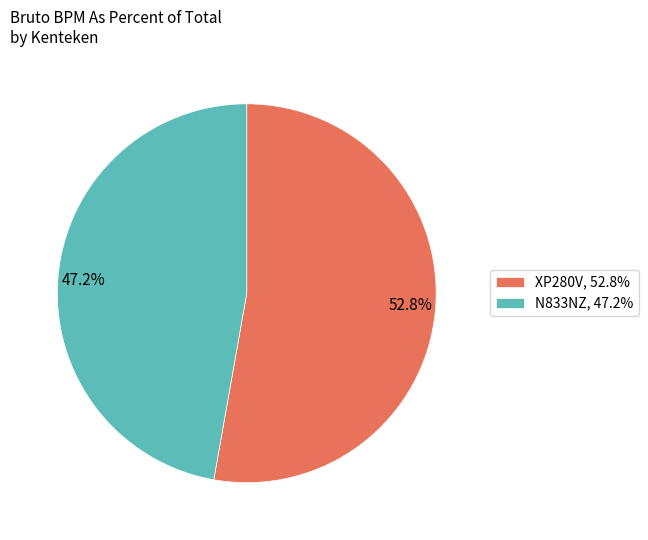

What is the ratio of the value at N833NZ to the value at XP280V?

0.9